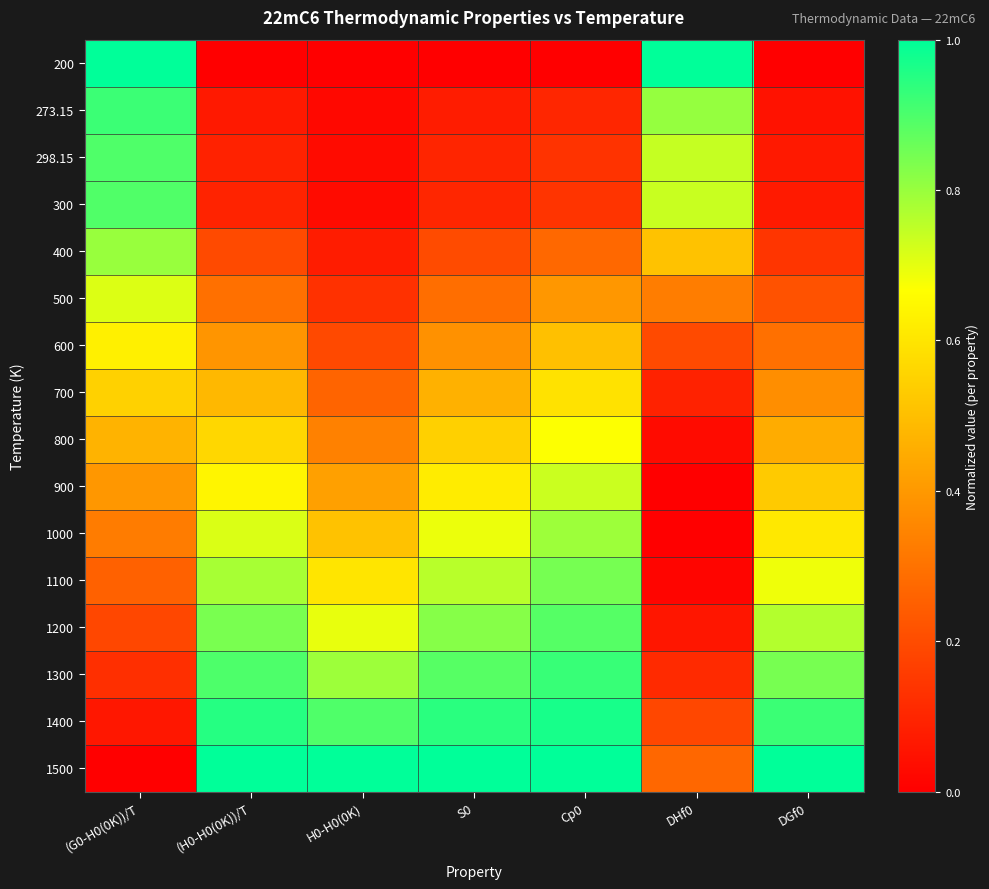

Rank the series by their maximum value, from lowest to highest.

700, 600, 800, 500, 900, 1000, 400, 1100, 1200, 300, 298.15, 273.15, 1300, 1400, 200, 1500